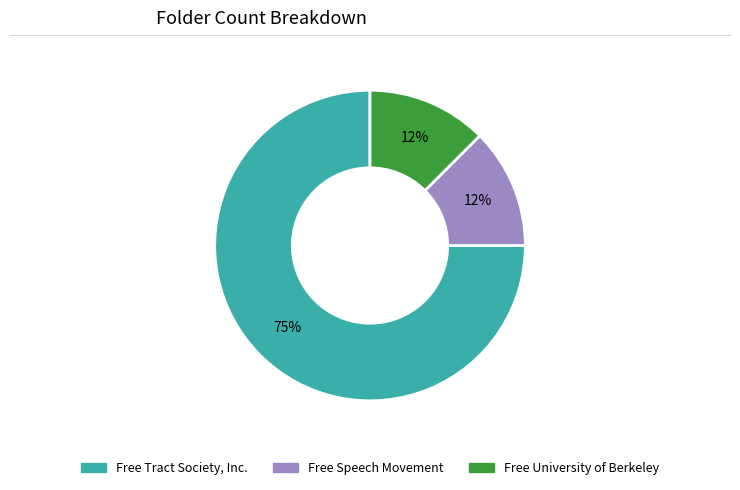

Which slice is the largest?

Free Tract Society, Inc.